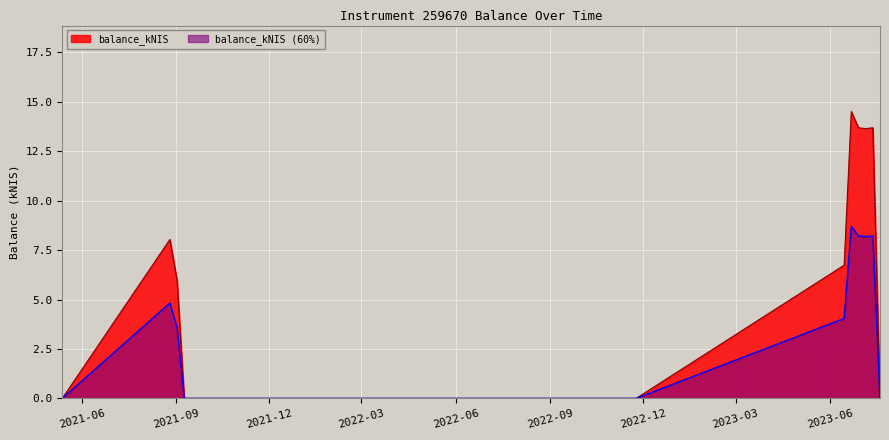

List the labels in order of value, smallest first.

2021-05-13, 2021-09-09, 2022-03-16, 2022-11-24, 2023-07-20, 2021-09-02, 2023-06-15, 2021-08-26, 2023-07-06, 2023-06-29, 2023-07-13, 2023-06-22